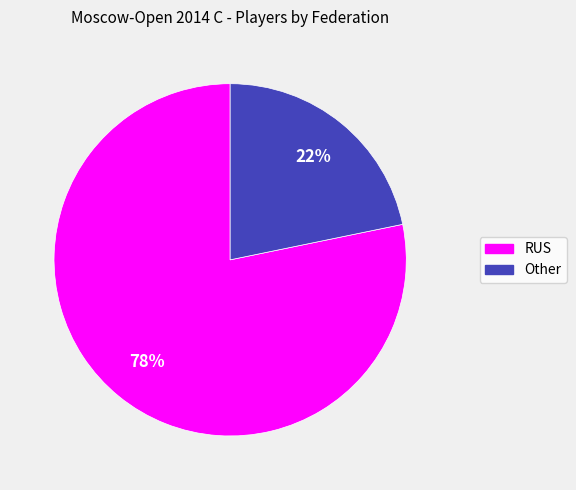

What is the majority slice?

RUS